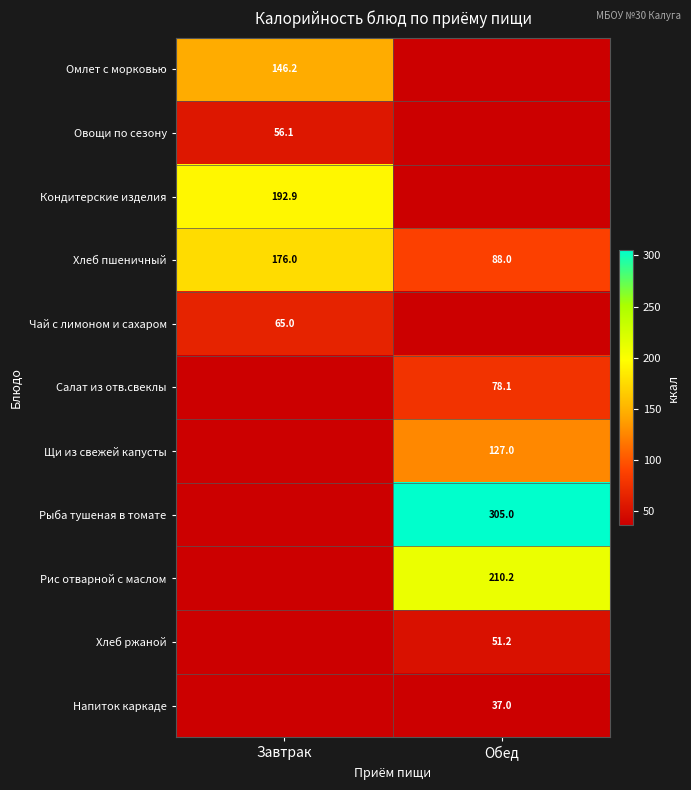

Is it true that Напиток каркаде equals 37.0 at Обед?

True